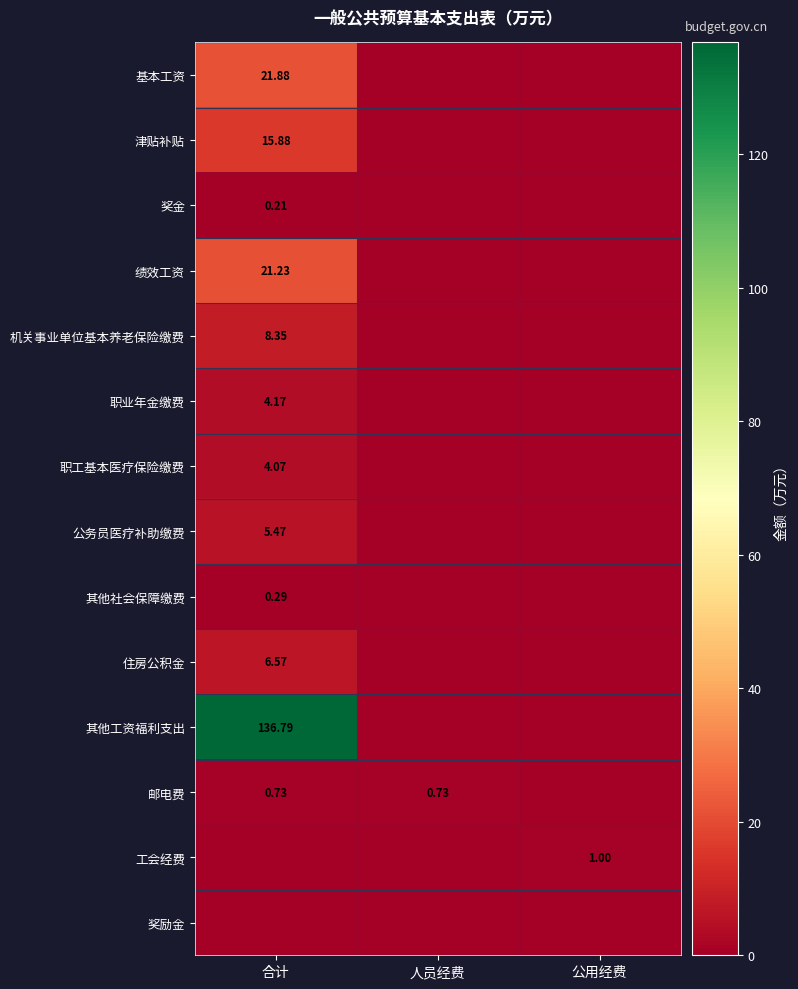

At which category is the sum across all series the highest?

合计